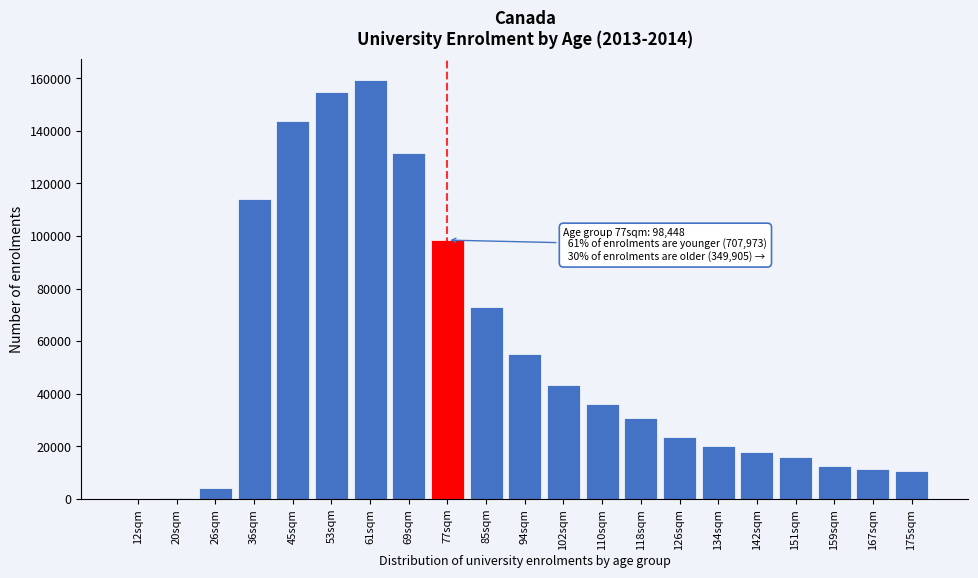

Where is the data nearest to the value 79735?

85sqm